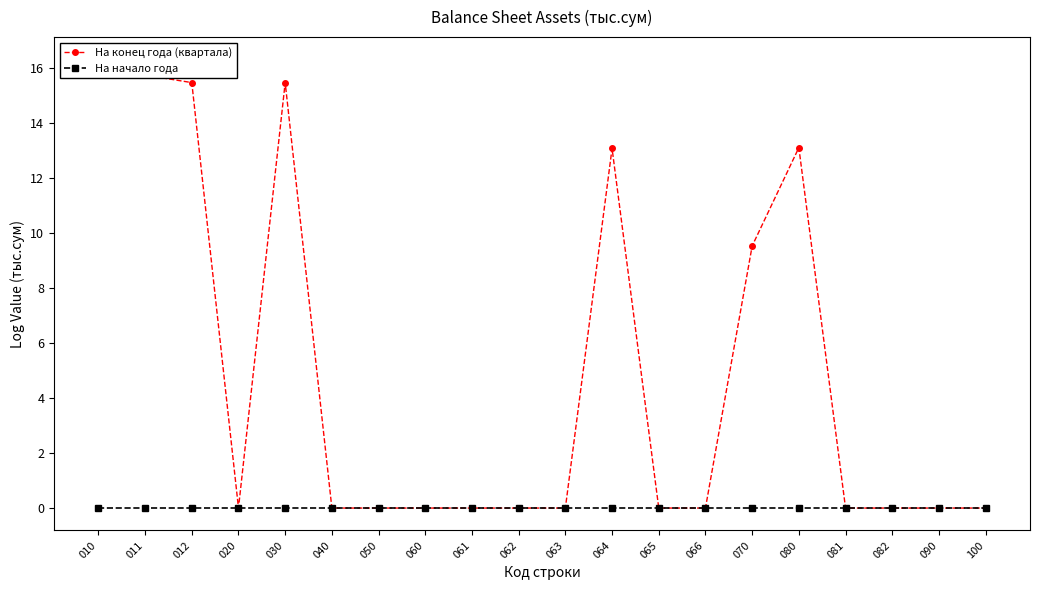

Where is На начало года nearest to the value 0?

010